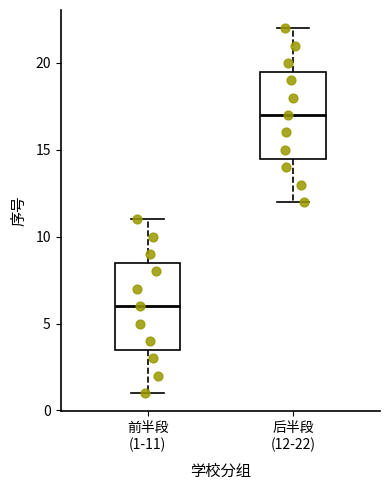

Where is the upper edge of the box for 前半段 (1-11) on the y-axis? The values are not printed on the chart, so give them approximately, as read against the axis.

8.5